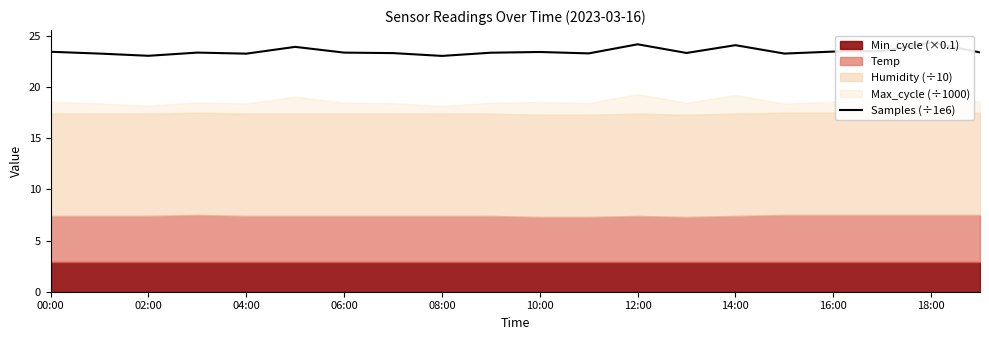

True or false: the data has more than 0 interior local peaks.

True